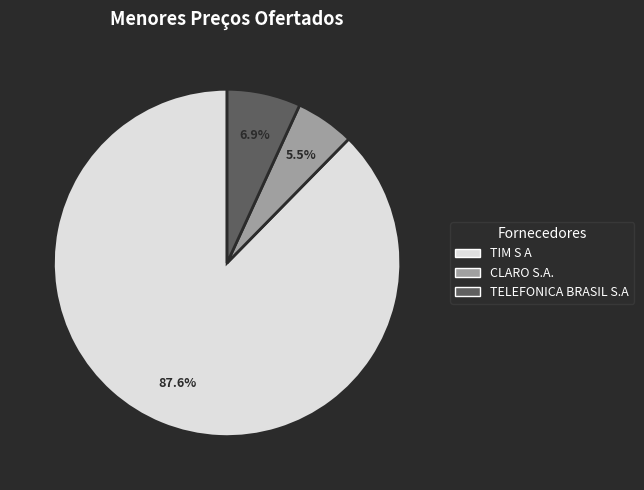

Is there a majority slice in this chart?

Yes